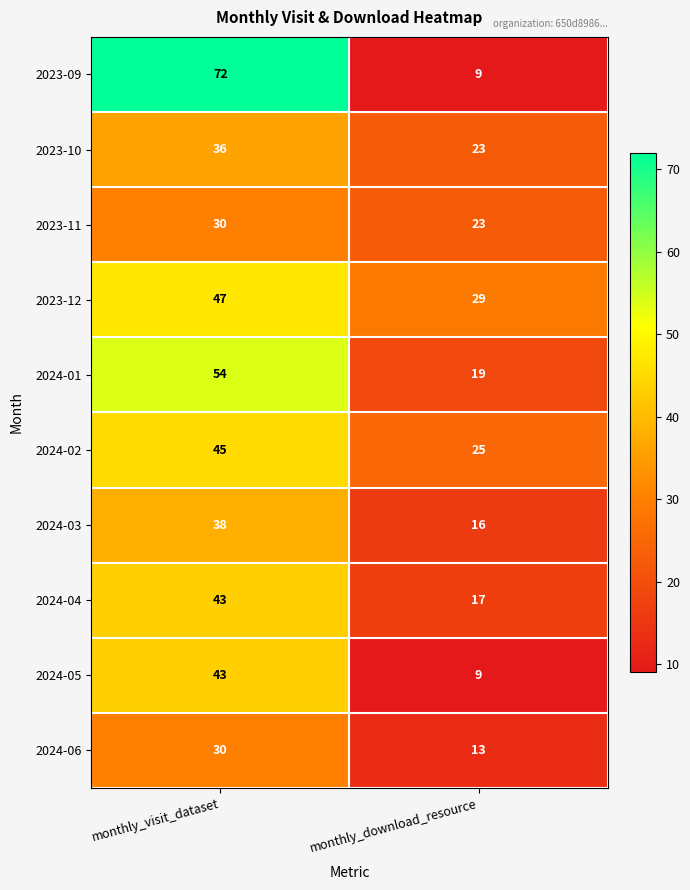

Between monthly_visit_dataset and monthly_download_resource, which series saw the biggest shift?

2023-09